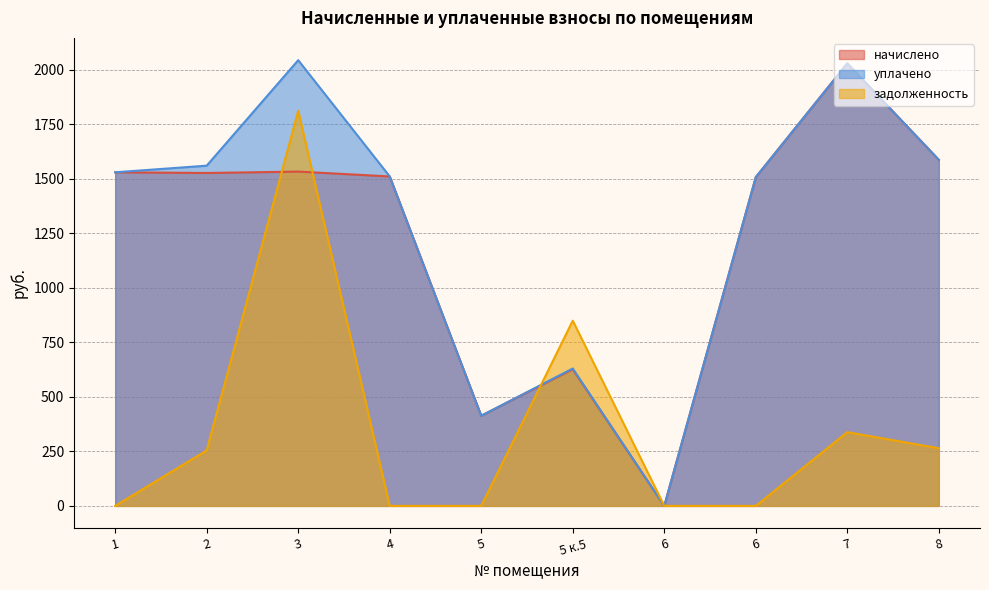

What are all the series names shown in the legend?

начислено, уплачено, задолженность